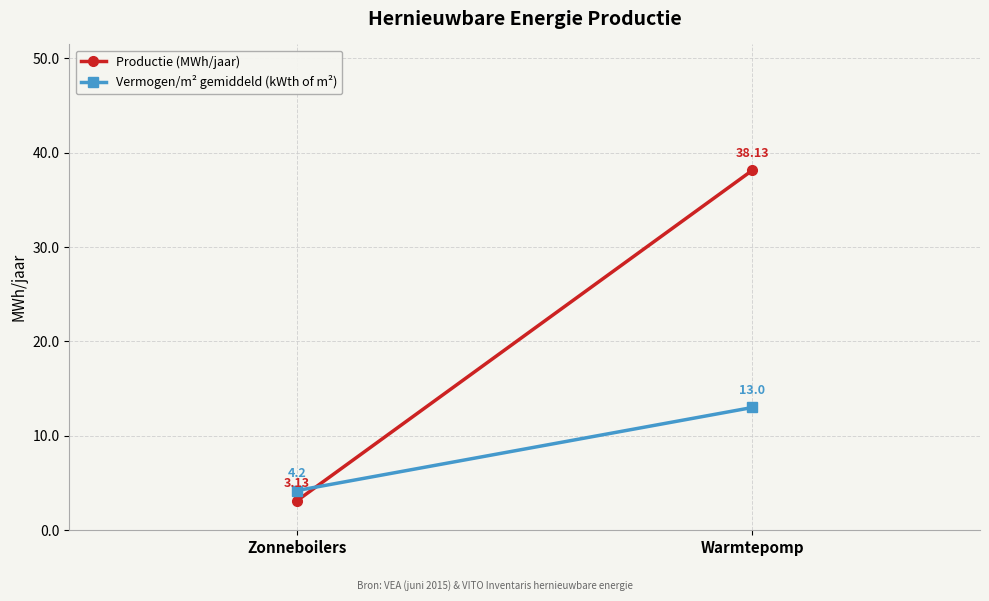

What is the difference between the maximum and minimum values in the Vermogen/m² gemiddeld (kWth of m²) series?

8.8